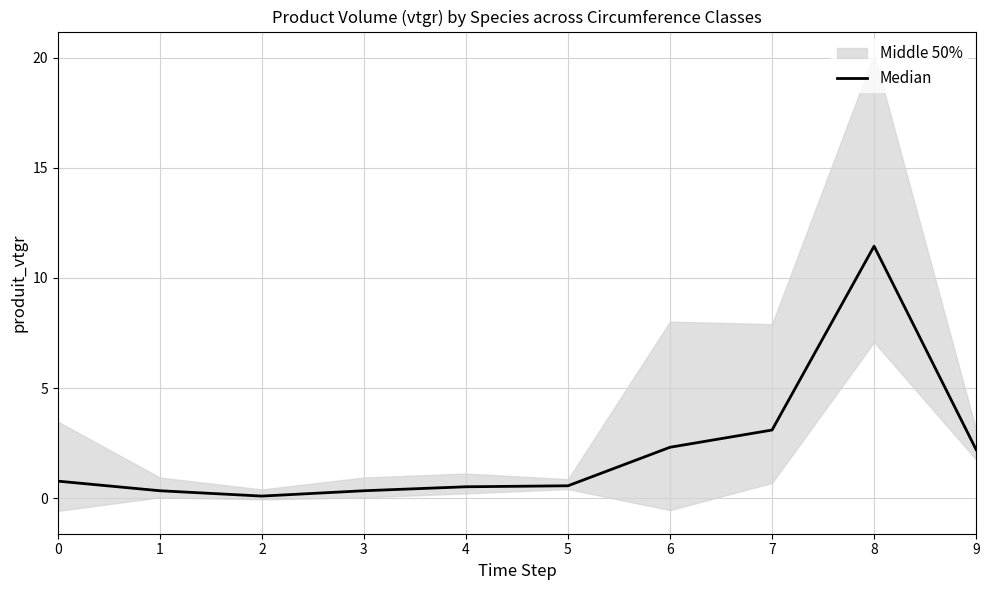

Approximately how many times larger is the value at 5 compared to 8?

0.1